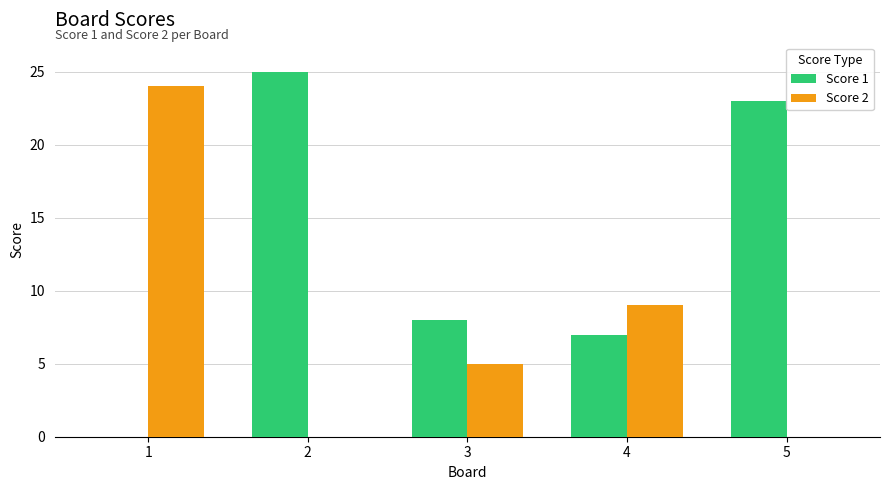

What is the spread (max minus min) of values at 1?

24